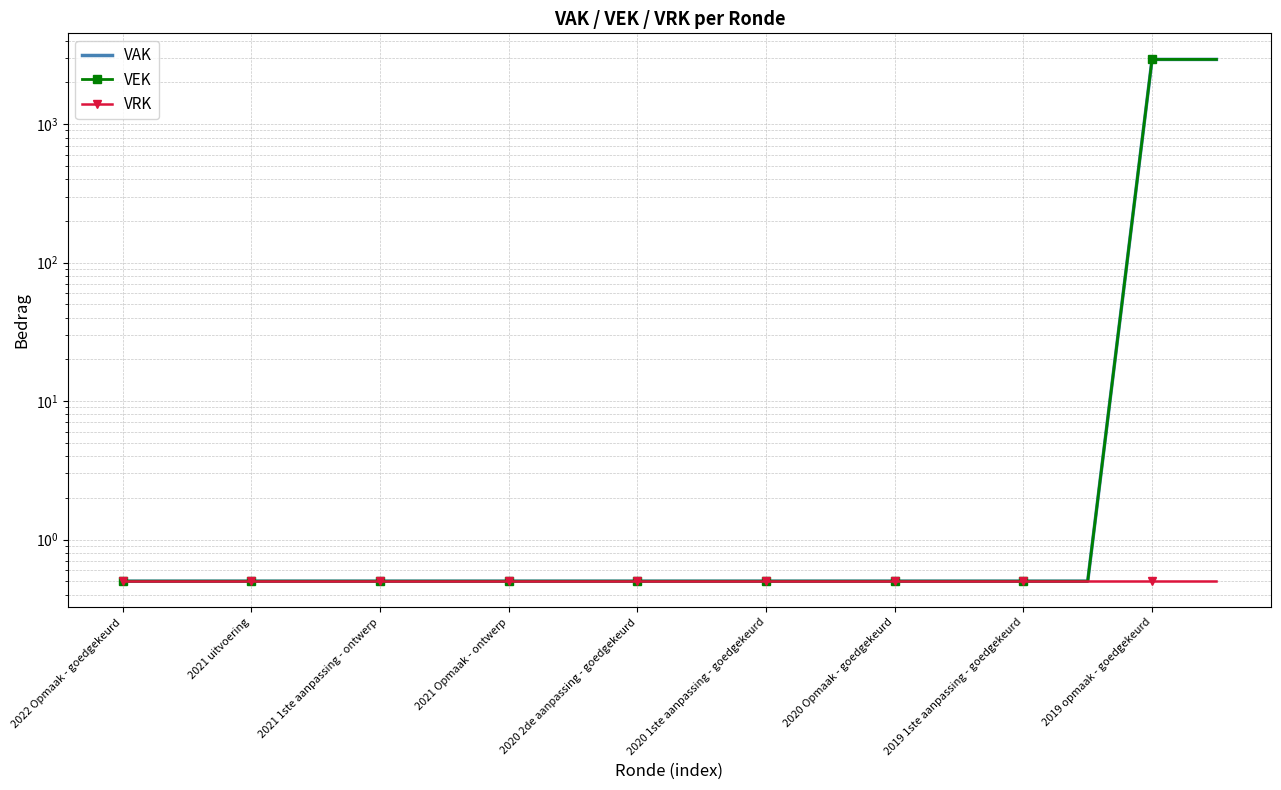

Between 12 and 15, which series saw the biggest shift?

VAK